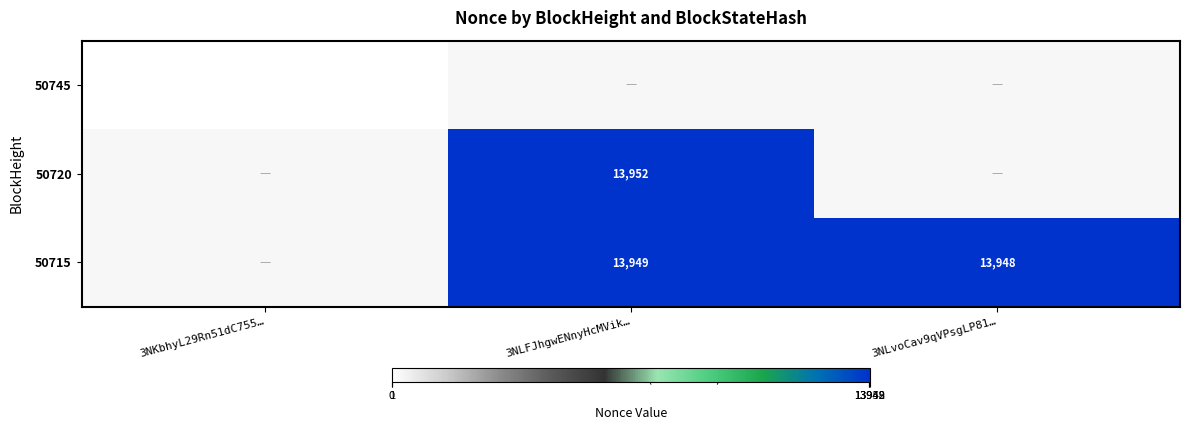

The 50715 series shows 5373 at 3NLFJhgwENnyHcMVik…. True or false?

False